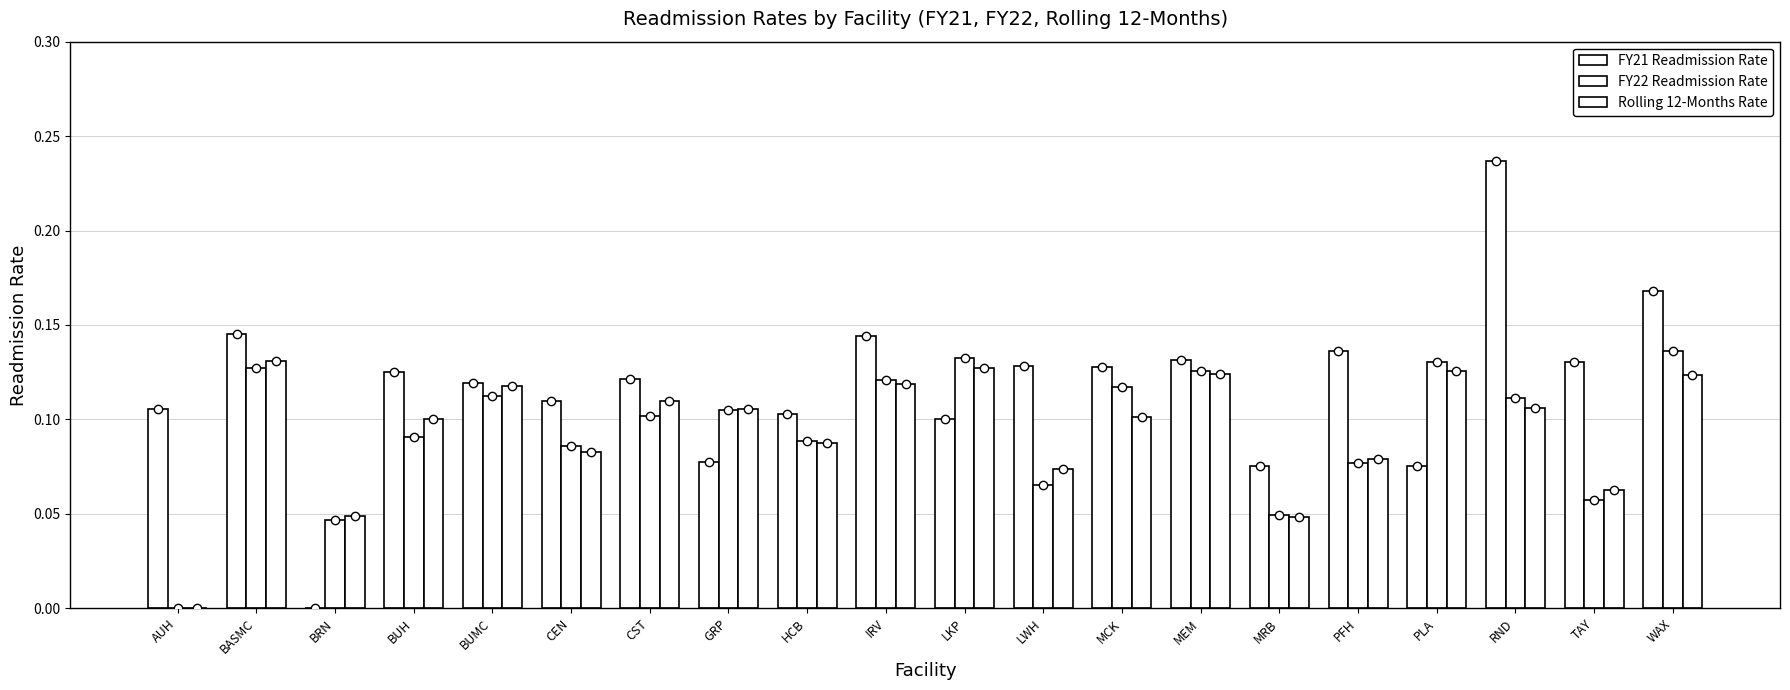

How many groups of bars are there?

20